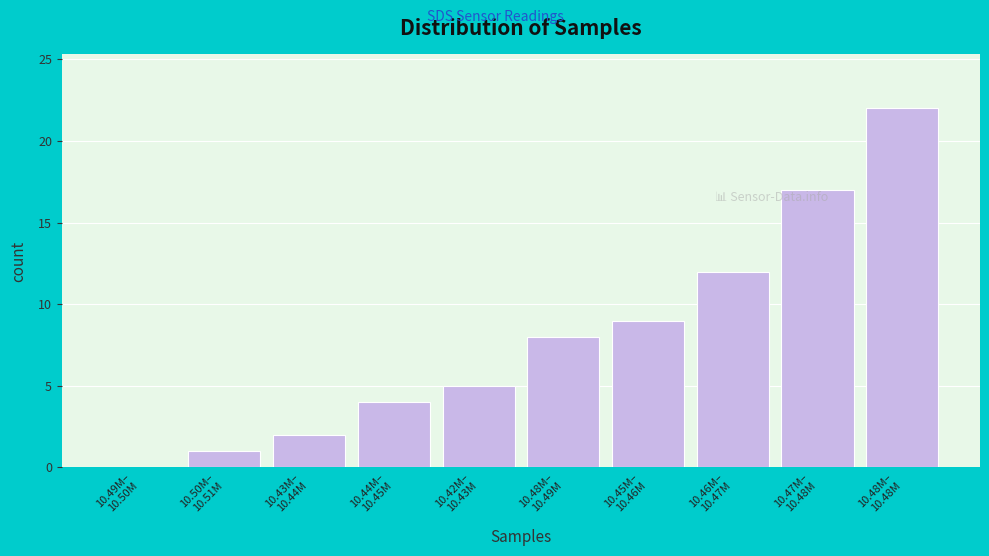

What is the sum of all values?

80